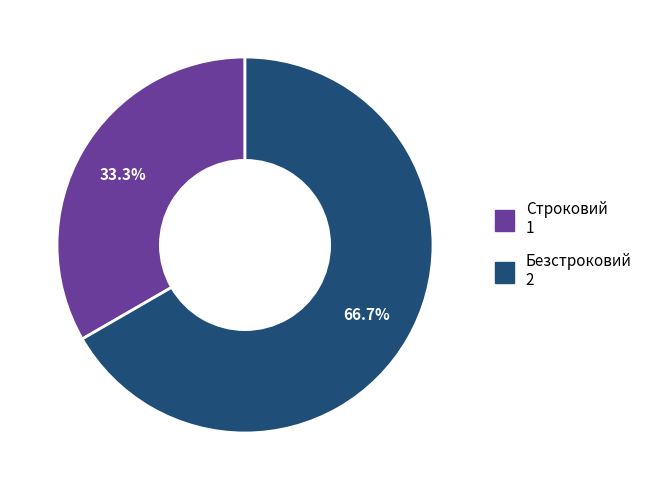

Rank the categories by value from lowest to highest.

Строковий, Безстроковий